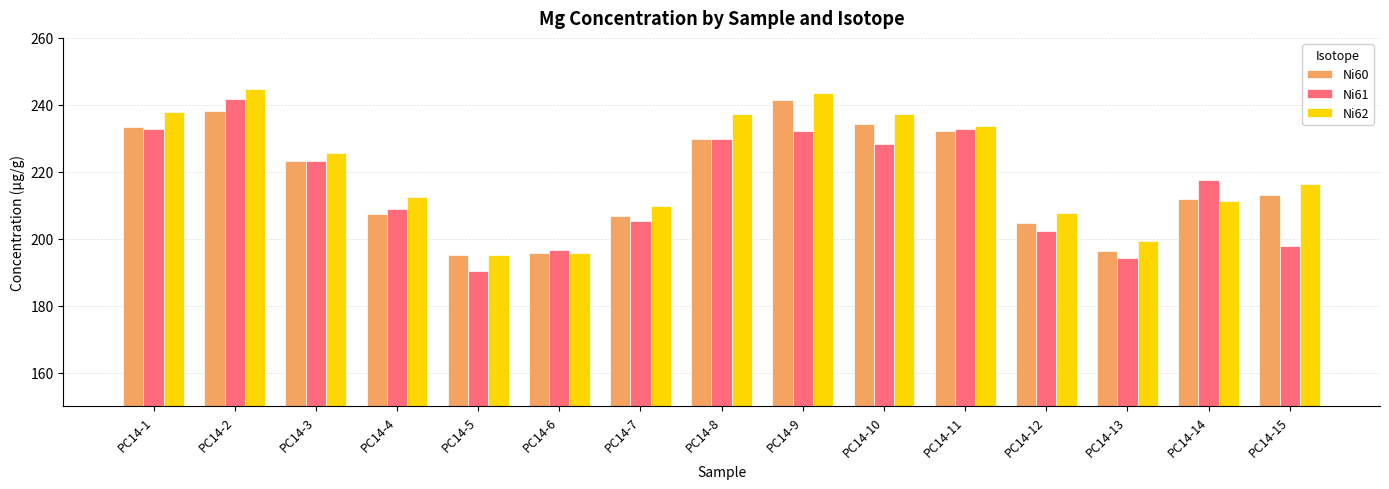

How many values in the Ni60 series exceed 213?

8